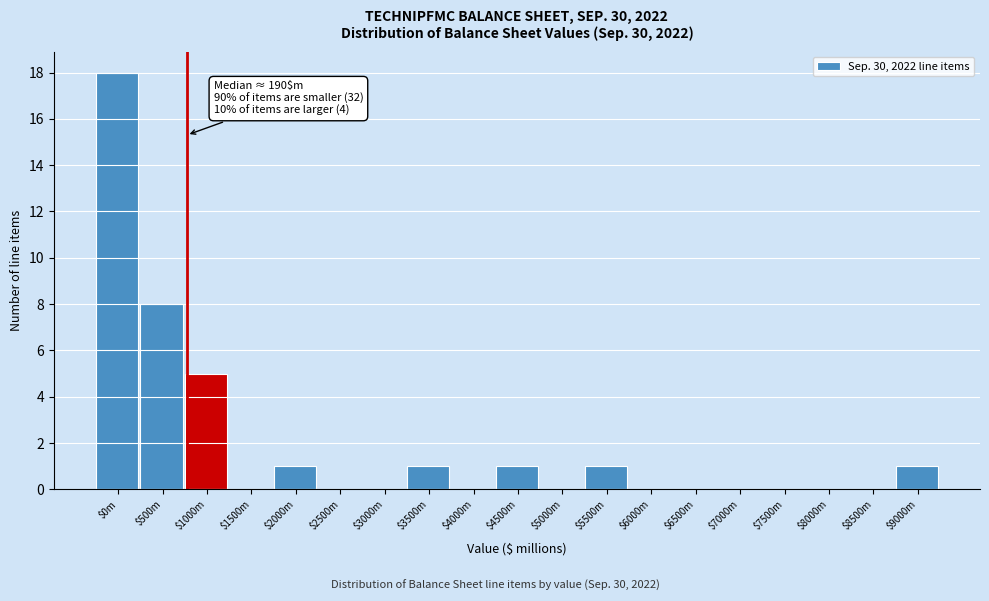

At which label is the value closest to 9?

$500m